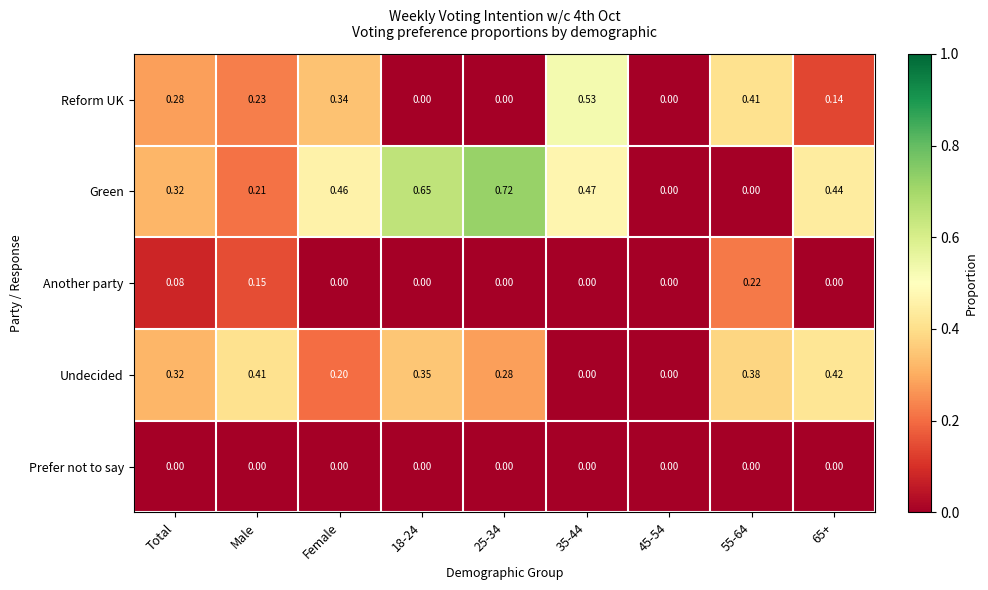

At Male, list the series in order from smallest to largest.

Prefer not to say, Another party, Green, Reform UK, Undecided